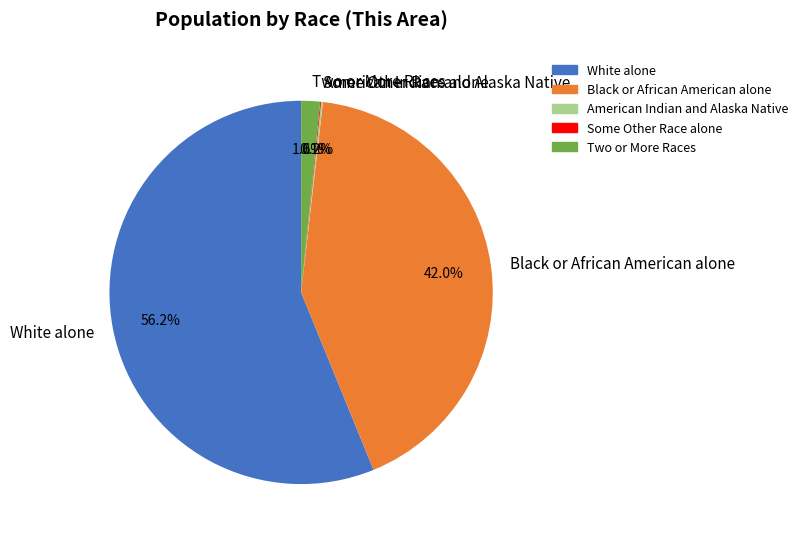

Is there any slice that represents more than half of the pie?

Yes